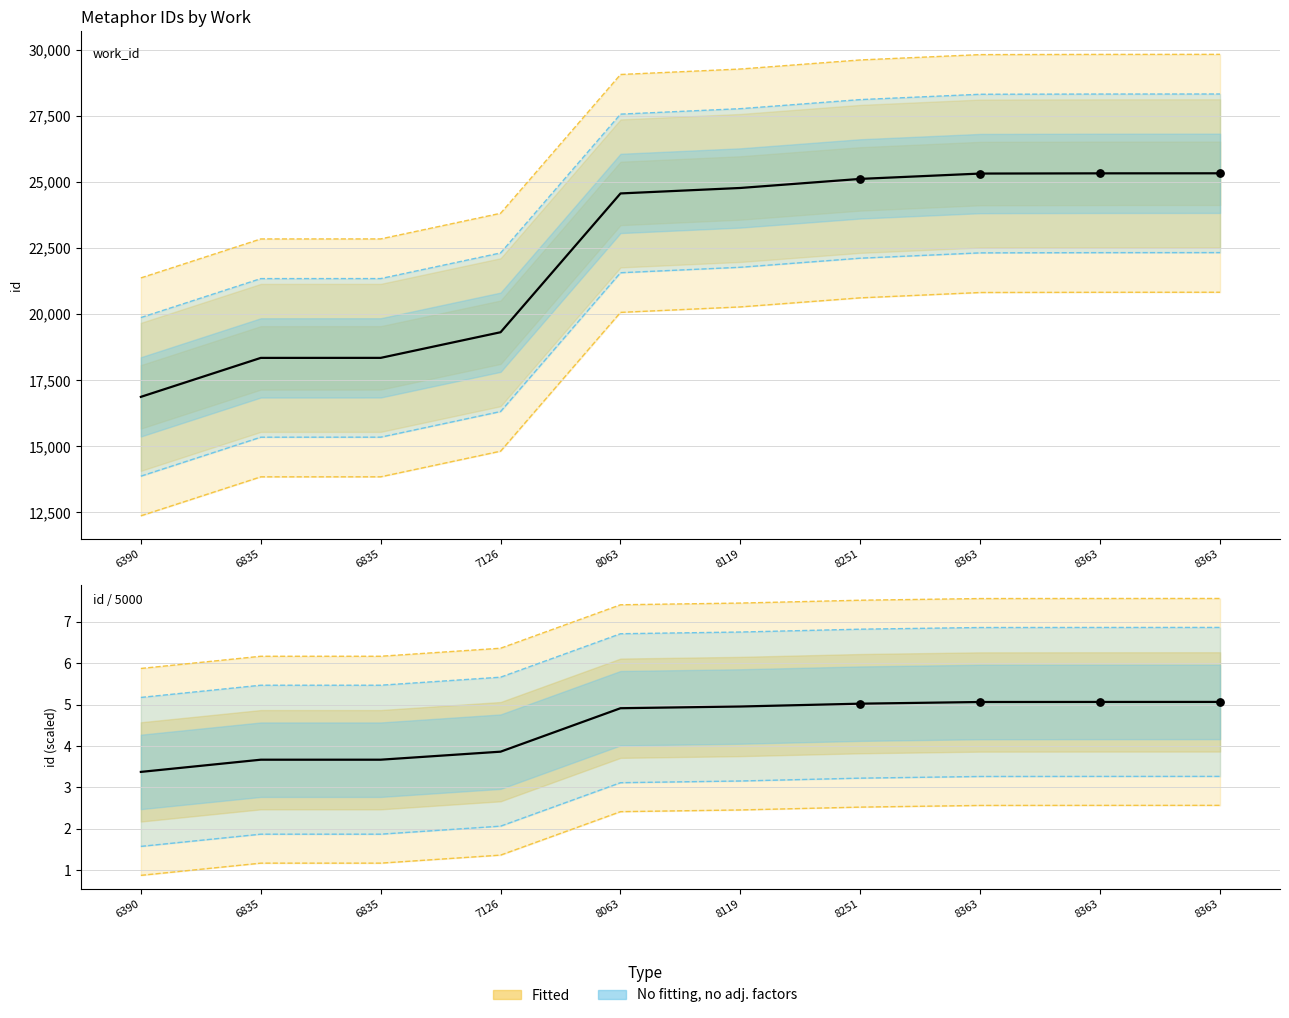

Between 8363 and 8063, which is larger?

8363